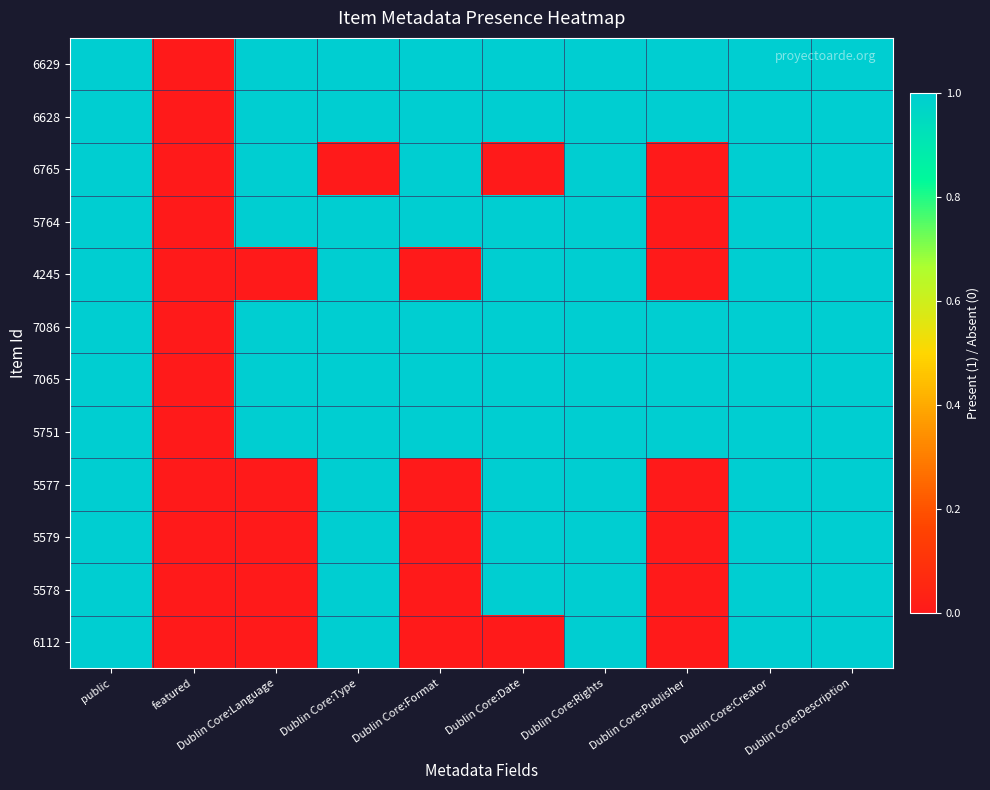

How many categories are shown in the chart?

10